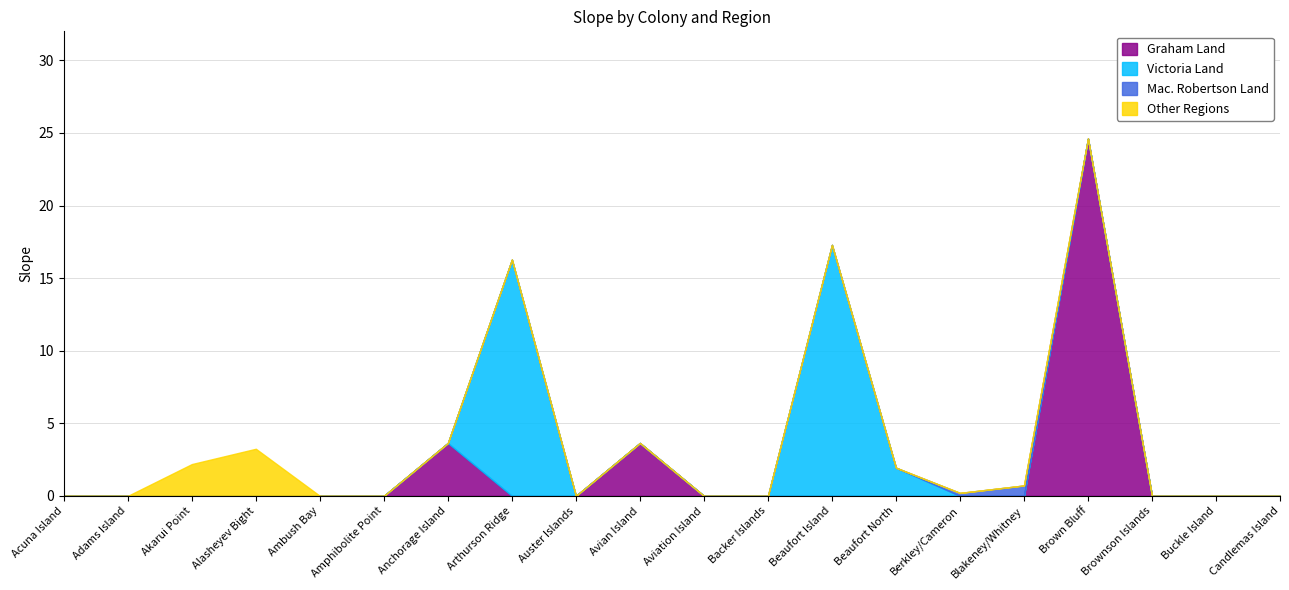

What is the difference between the second highest and minimum values in the Other Regions series?

2.2